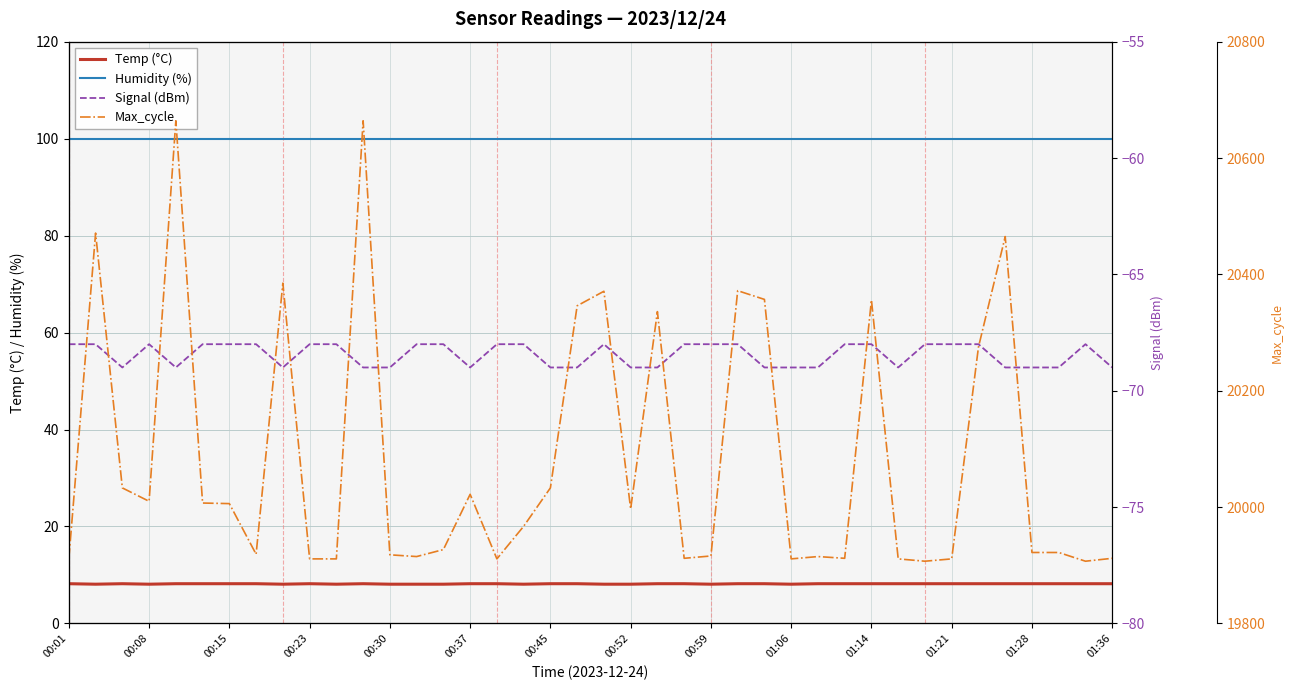

Is this an area chart (filled region under the line)?

No